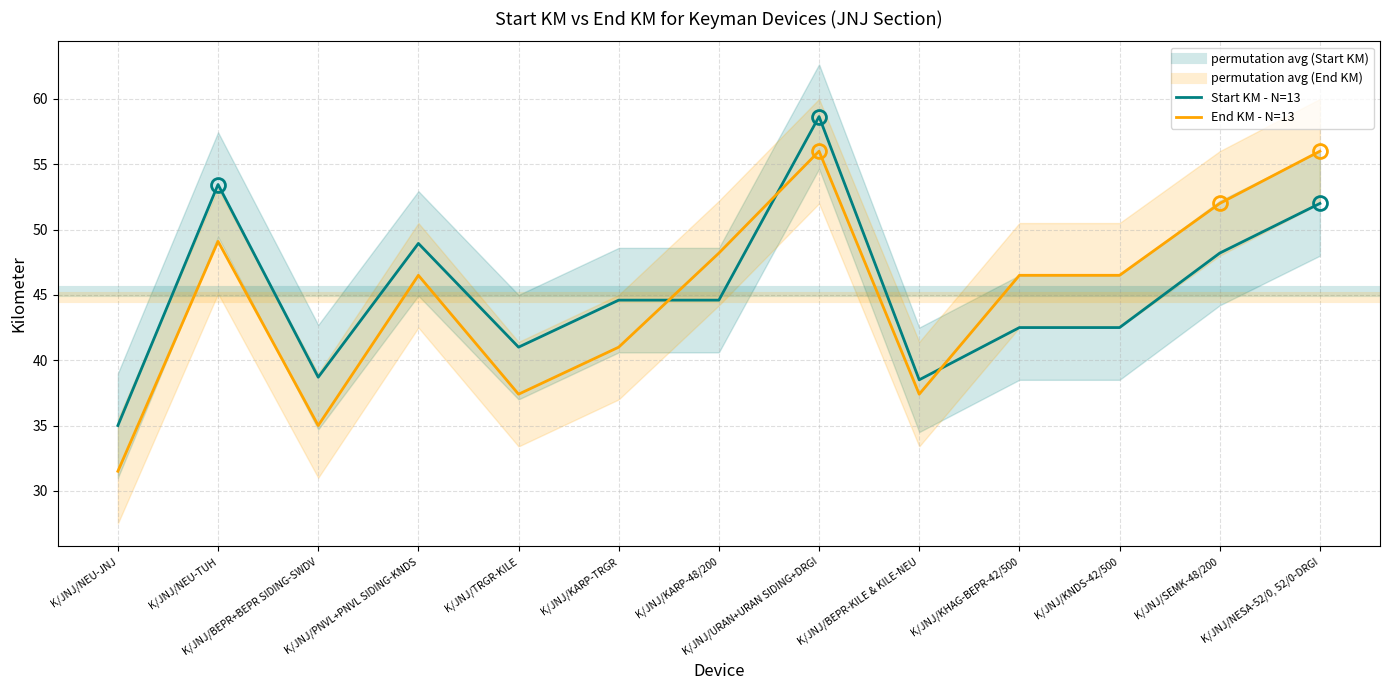

What is the label of the 7th point from the right?

K/JNJ/KARP-48/200